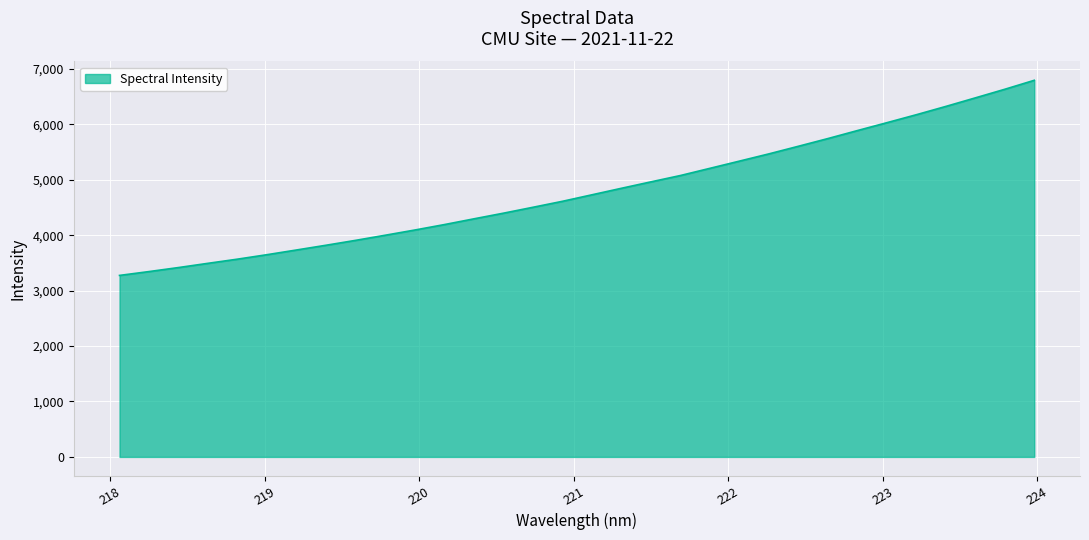

What is the greatest value displayed?

6795.7